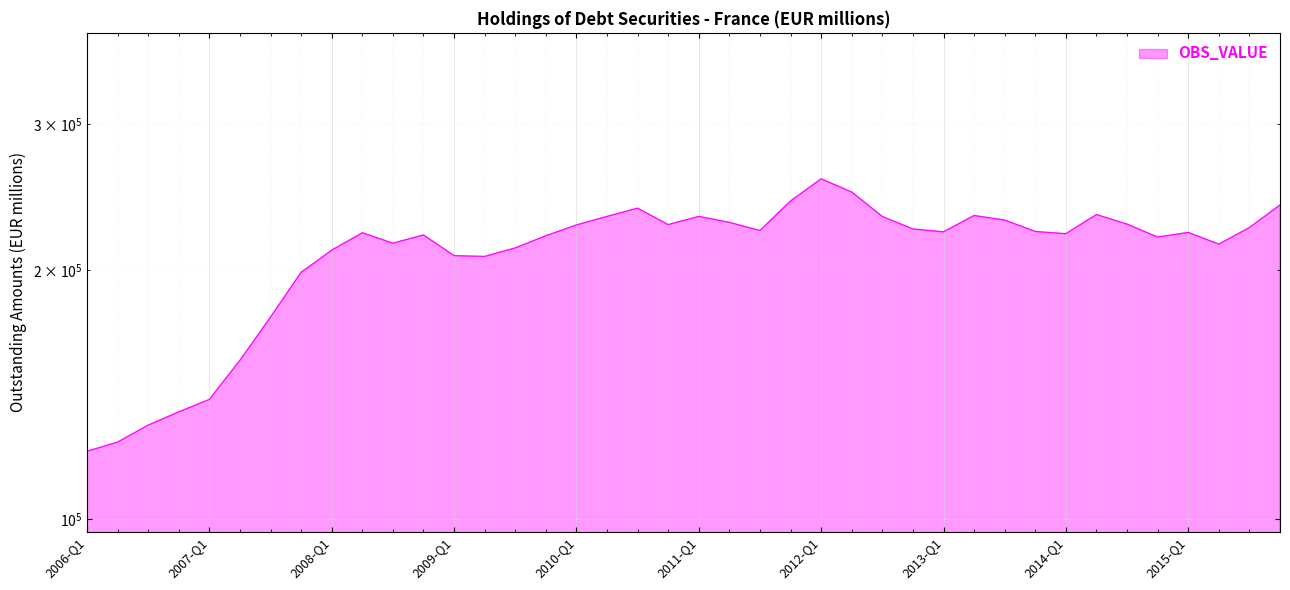

What is the difference between the maximum and minimum values?

136719